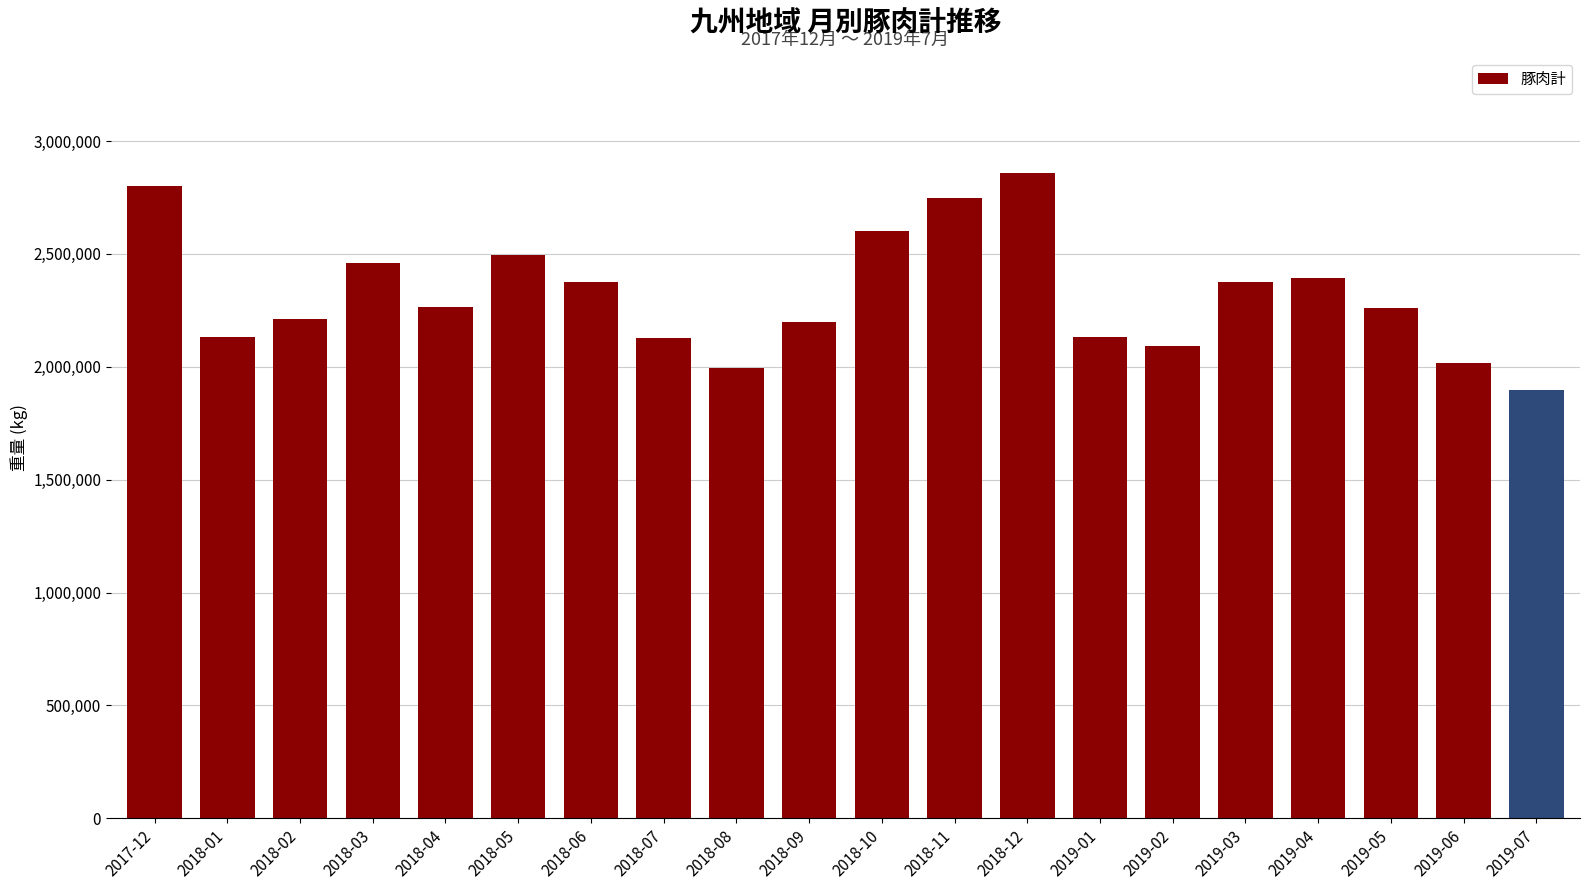

What is the label of the 7th bar from the right?

2019-01